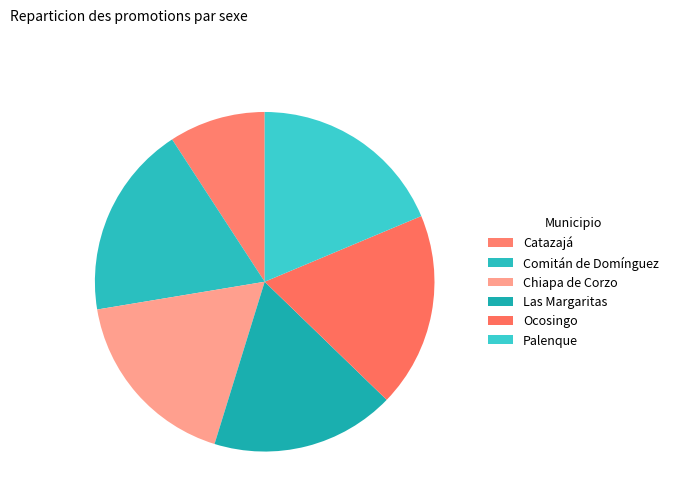

Is it true that Palenque is 10% of the pie?

False